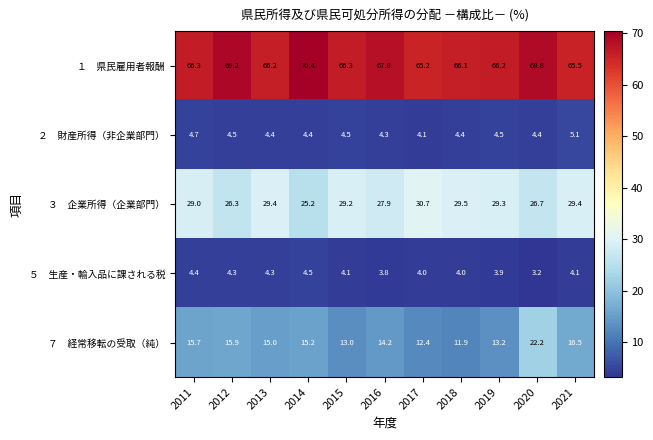

What is the spread (max minus min) of values at 2014?

66.0